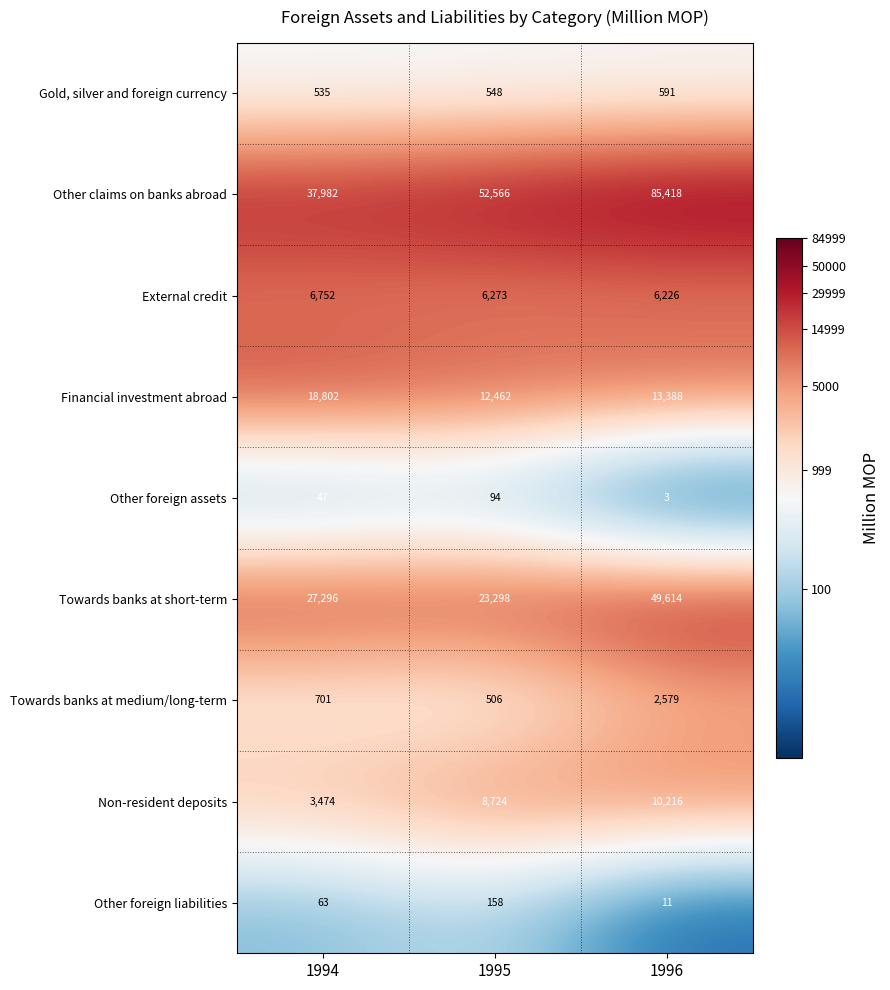

Is the value of Non-resident deposits at 1994 greater than the value of Other foreign assets at 1994?

Yes